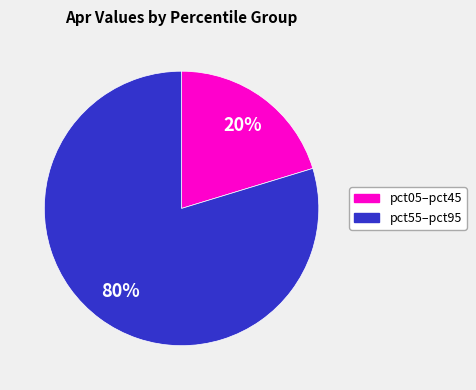

To the nearest percent, what is the average slice percentage?

50%